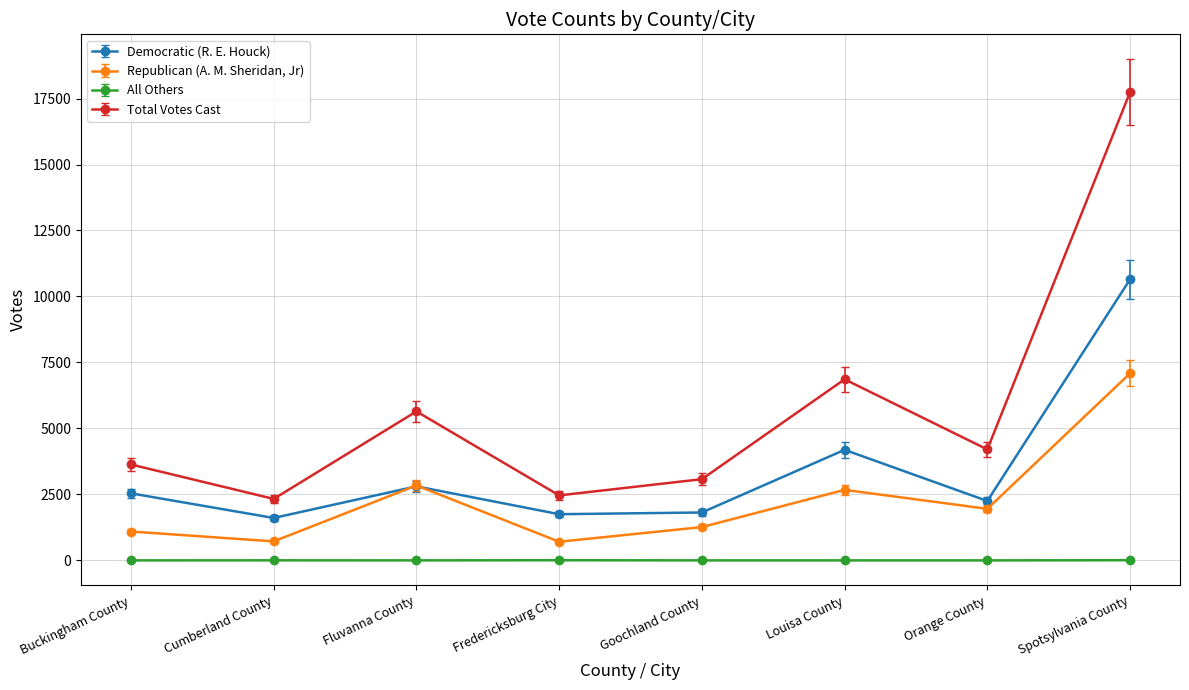

The Total Votes Cast series shows 2329 at Cumberland County. True or false?

True